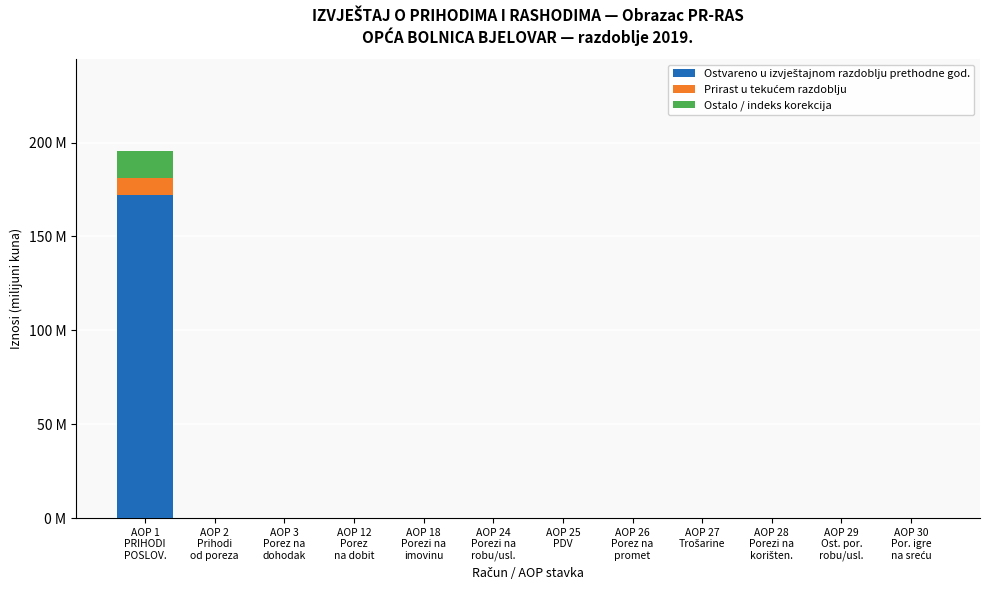

Are the bars grouped side by side (vs. stacked)?

No